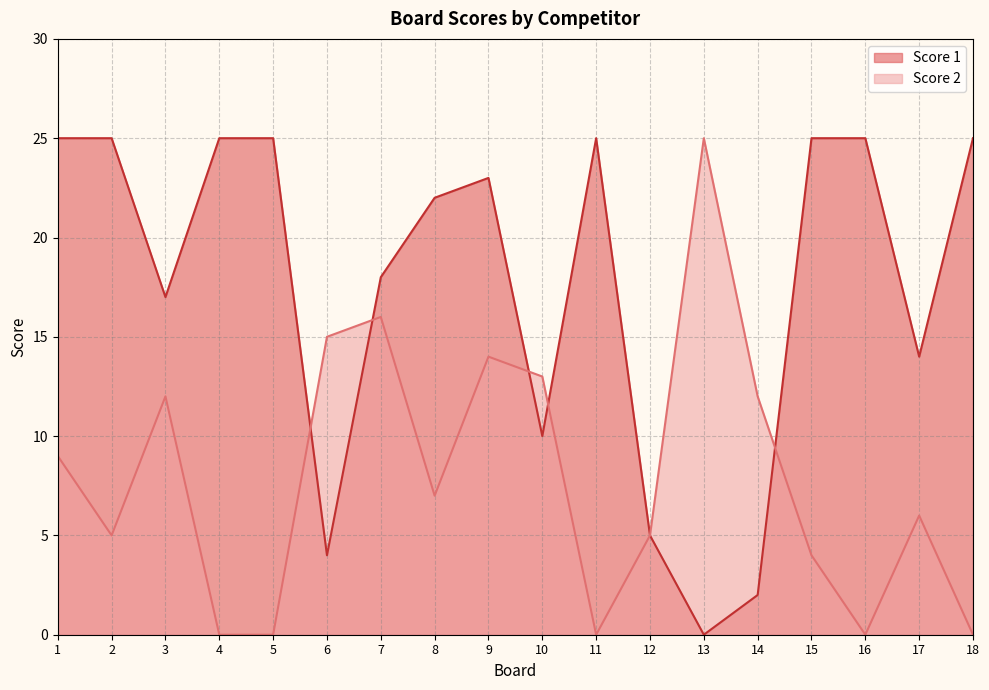

Reading left to right, extract all data points from this chart.

Score 2: 1=9	2=5	3=12	4=0	5=0	6=15	7=16	8=7	9=14	10=13	11=0	12=5	13=25	14=12	15=4	16=0	17=6	18=0
Score 1: 1=25	2=25	3=17	4=25	5=25	6=4	7=18	8=22	9=23	10=10	11=25	12=5	13=0	14=2	15=25	16=25	17=14	18=25